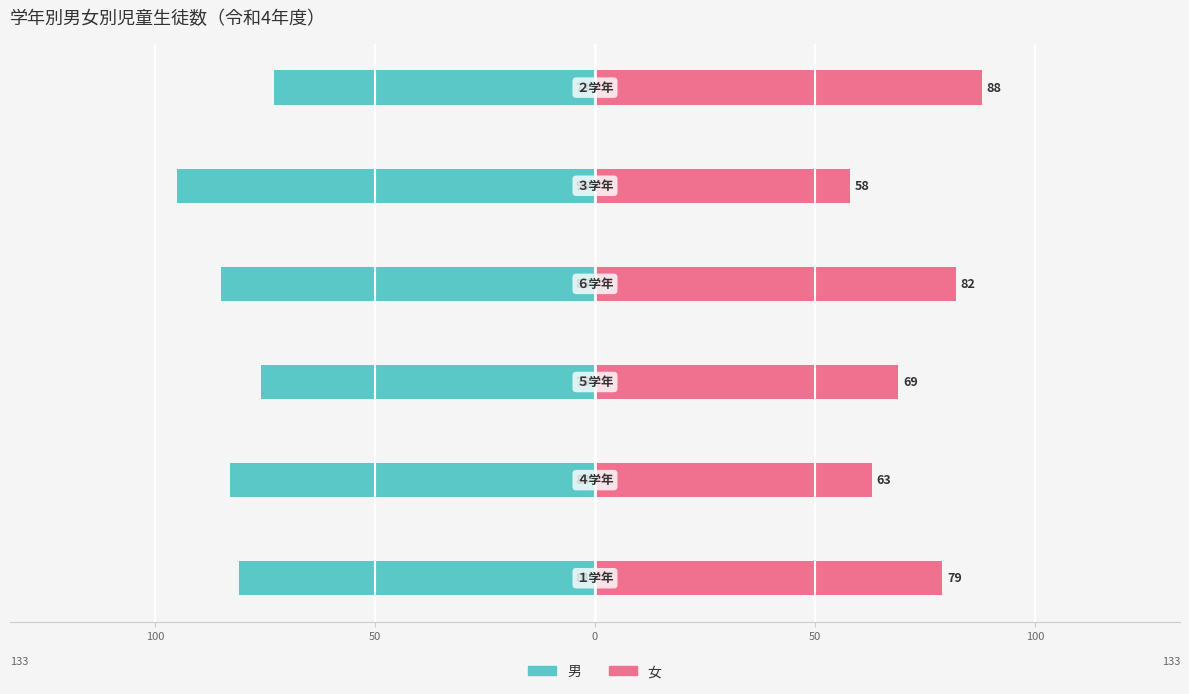

Which series has the largest range (max minus min)?

女